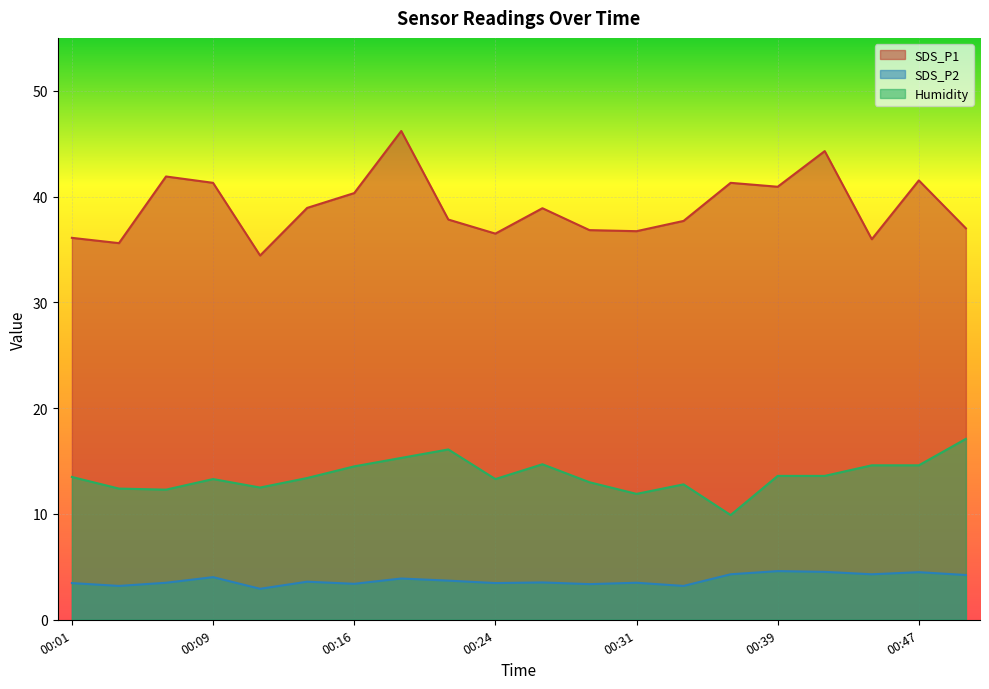

True or false: SDS_P2 has more than 1 interior local peaks.

True